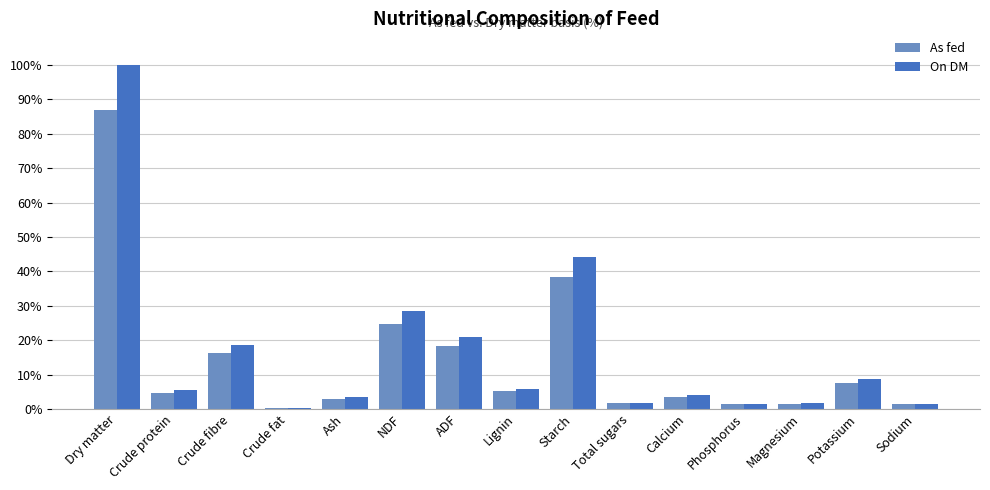

What is the approximate value of On DM at NDF?

28.4